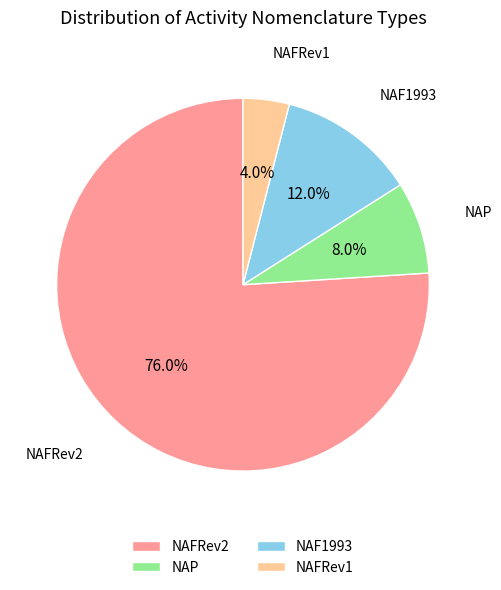

Do NAFRev2 and NAFRev1 together represent more than half of the pie?

Yes